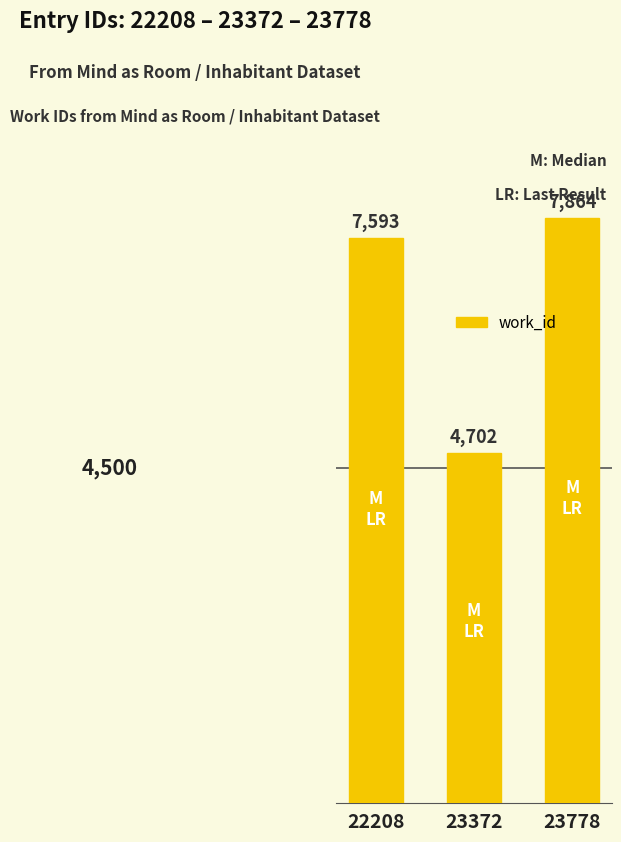

Rank the categories by value from highest to lowest.

23778, 22208, 23372